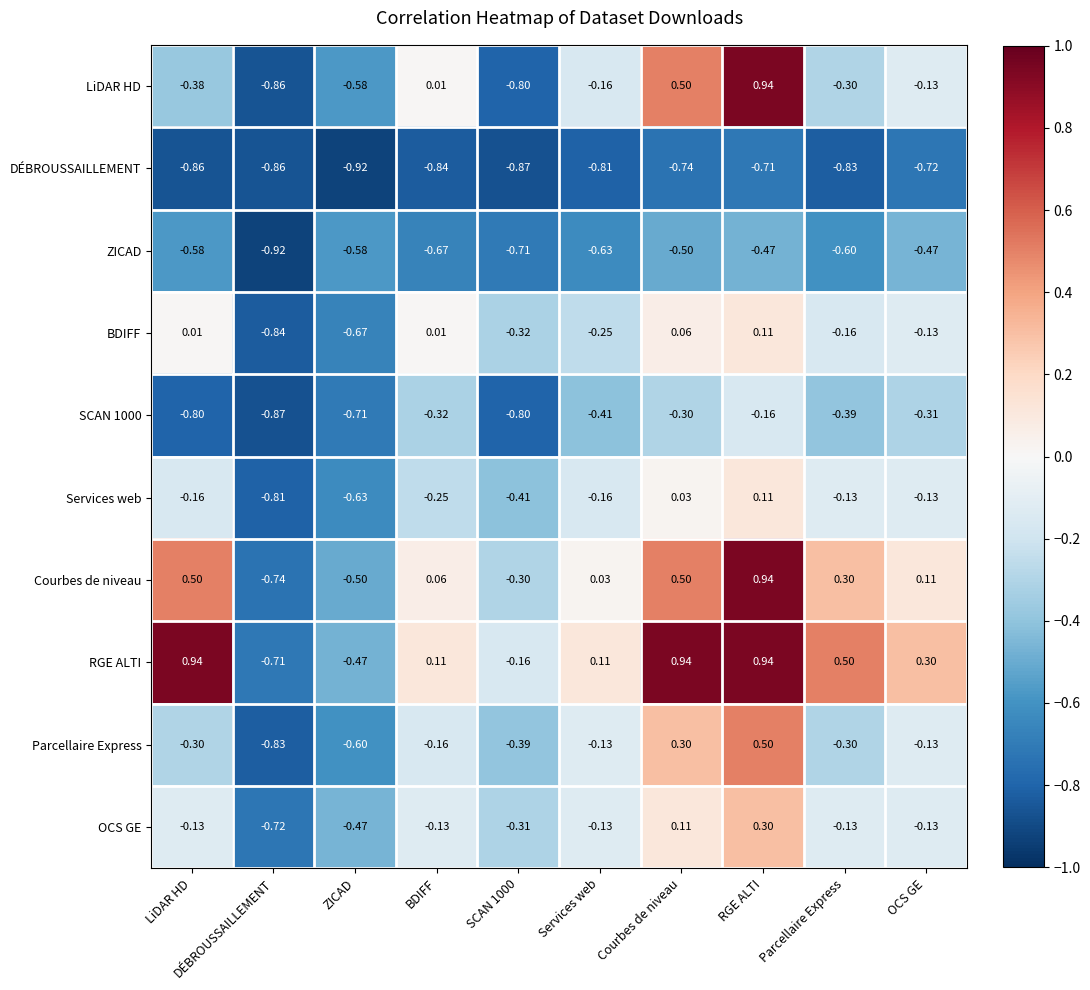

At which label does Services web reach its peak?

RGE ALTI